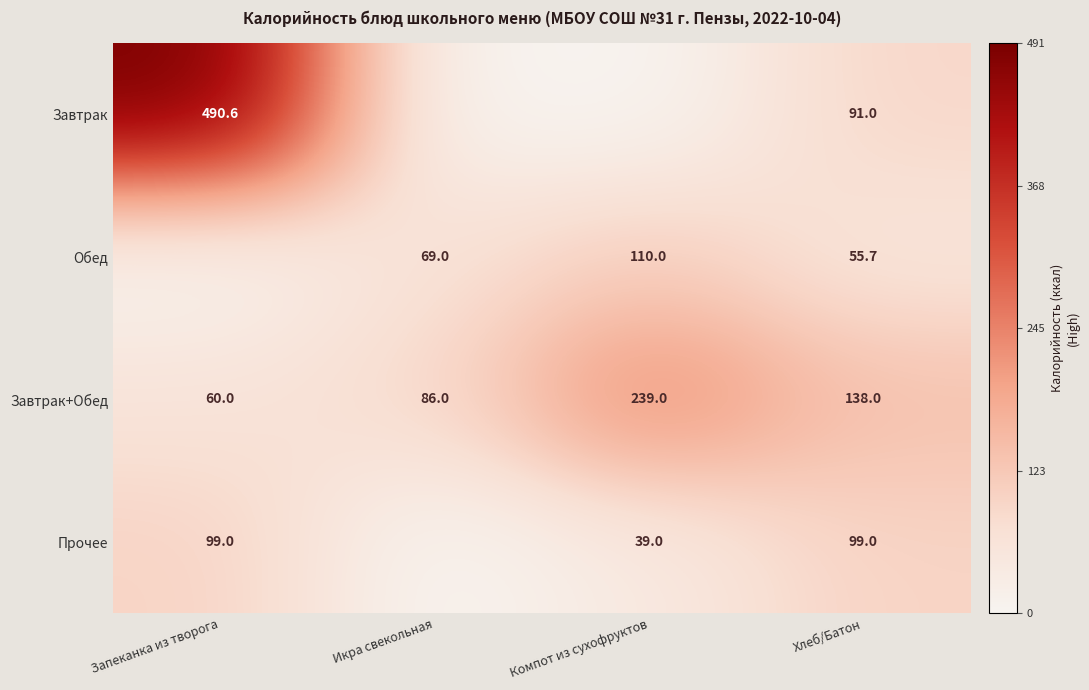

The Завтрак+Обед series shows 138.0 at Хлеб/Батон. True or false?

True